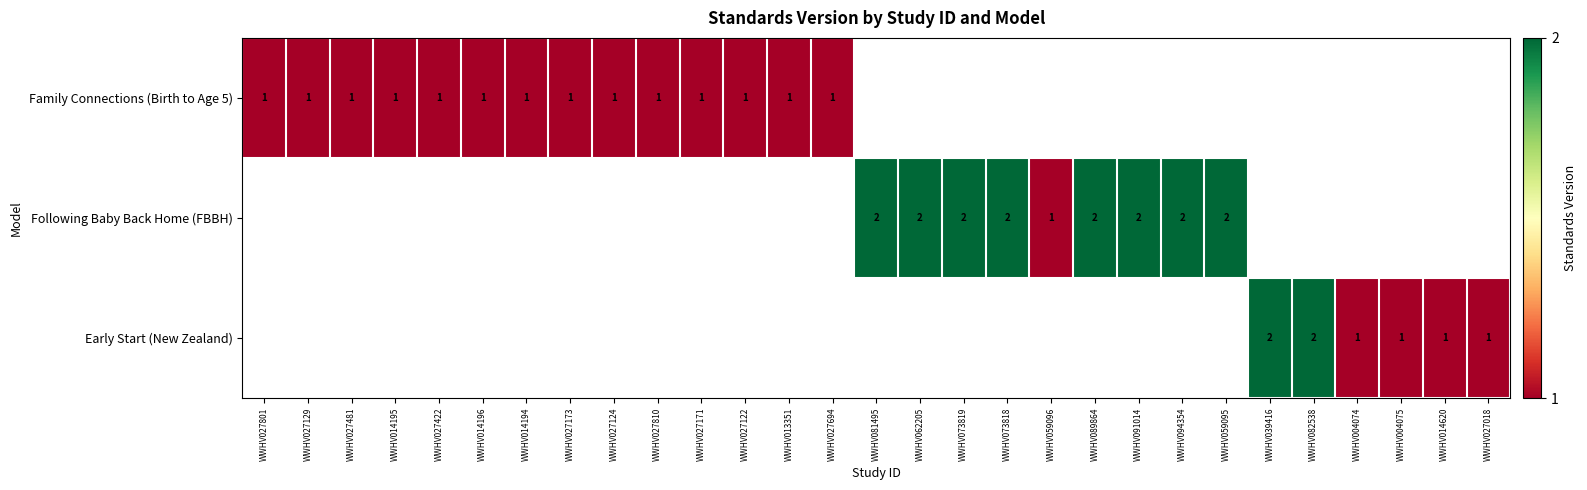

True or false: Following Baby Back Home (FBBH) has a value of 3.2 at WWHV059095.

False